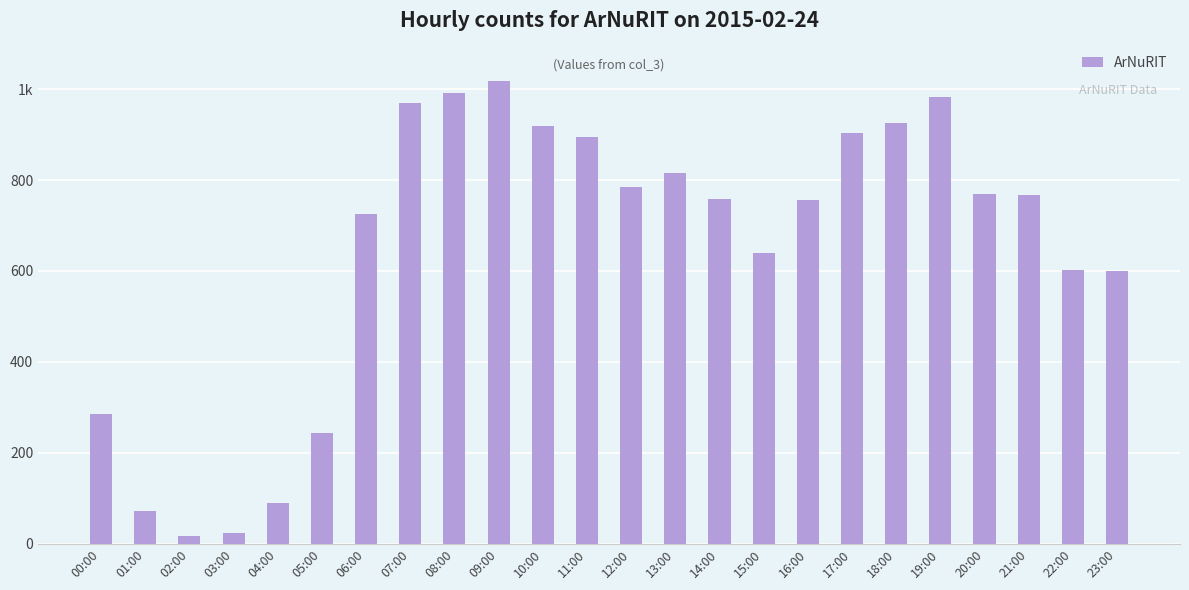

Rank the categories by value from highest to lowest.

09:00, 08:00, 19:00, 07:00, 18:00, 10:00, 17:00, 11:00, 13:00, 12:00, 20:00, 21:00, 14:00, 16:00, 06:00, 15:00, 22:00, 23:00, 00:00, 05:00, 04:00, 01:00, 03:00, 02:00